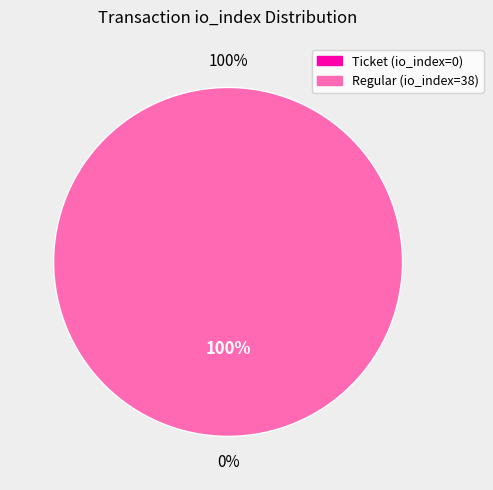

The Ticket (io_index=0) slice represents 0% of the pie. True or false?

True